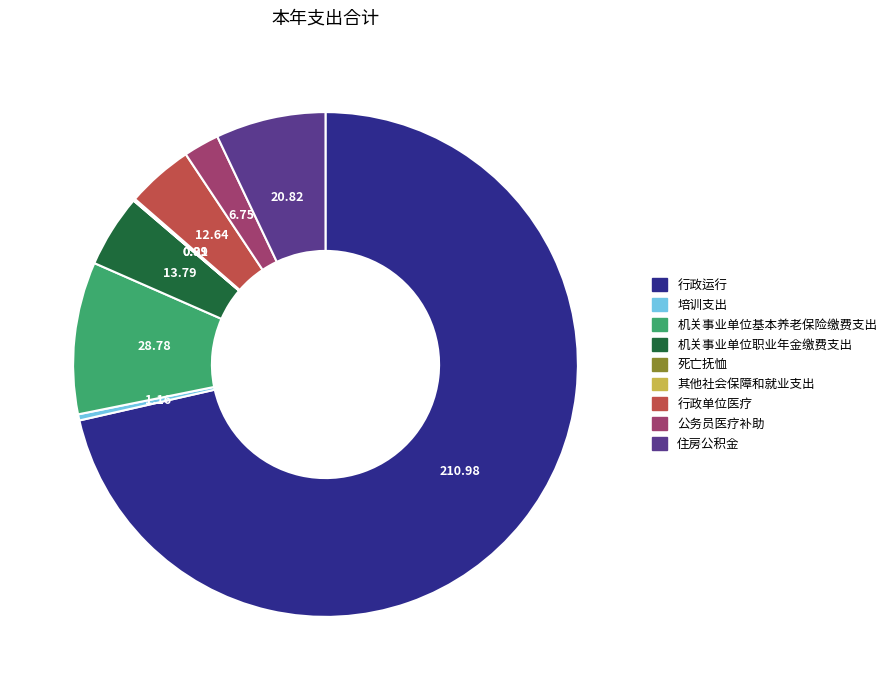

Between 培训支出 and 住房公积金, which is larger?

住房公积金